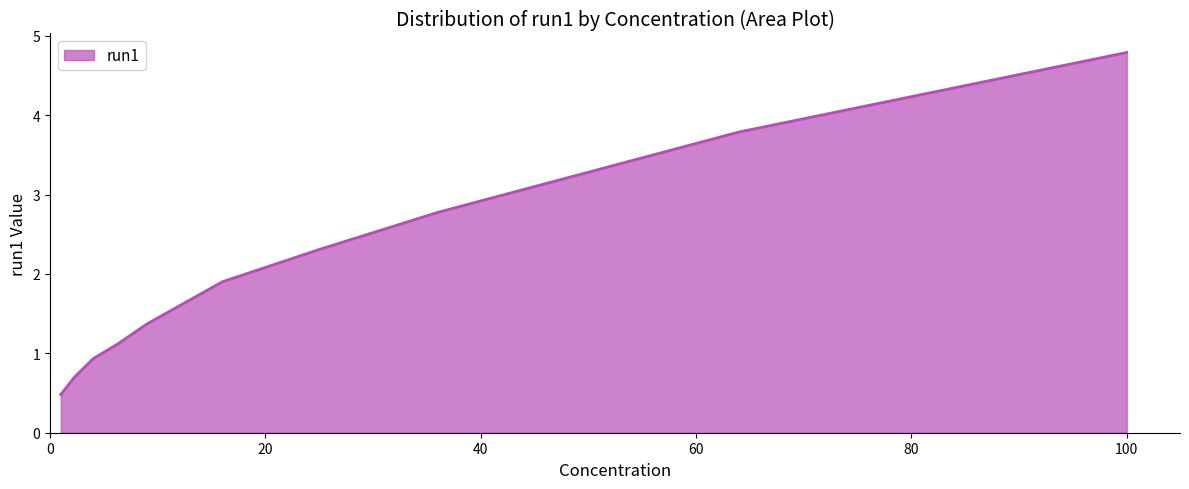

What is the difference between the second highest and second lowest values?

3.1